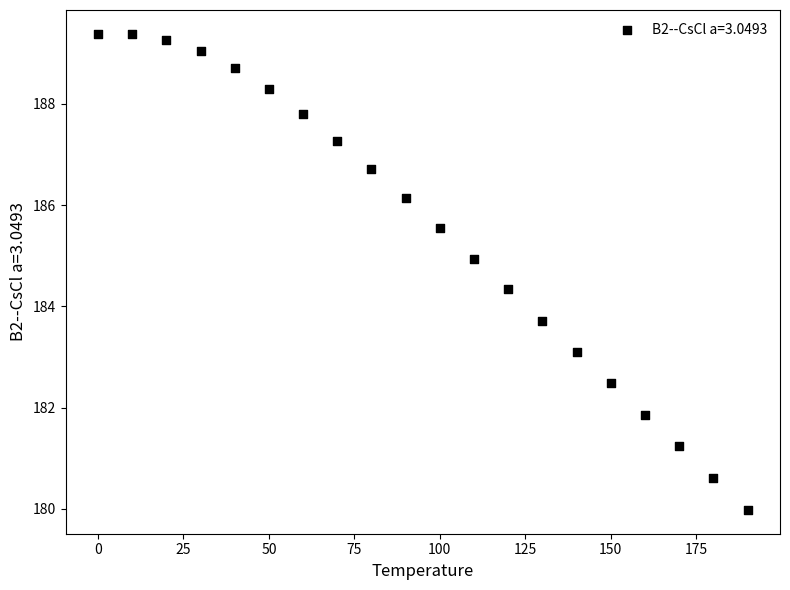

What is the range of Y values (max minus min)?

9.4